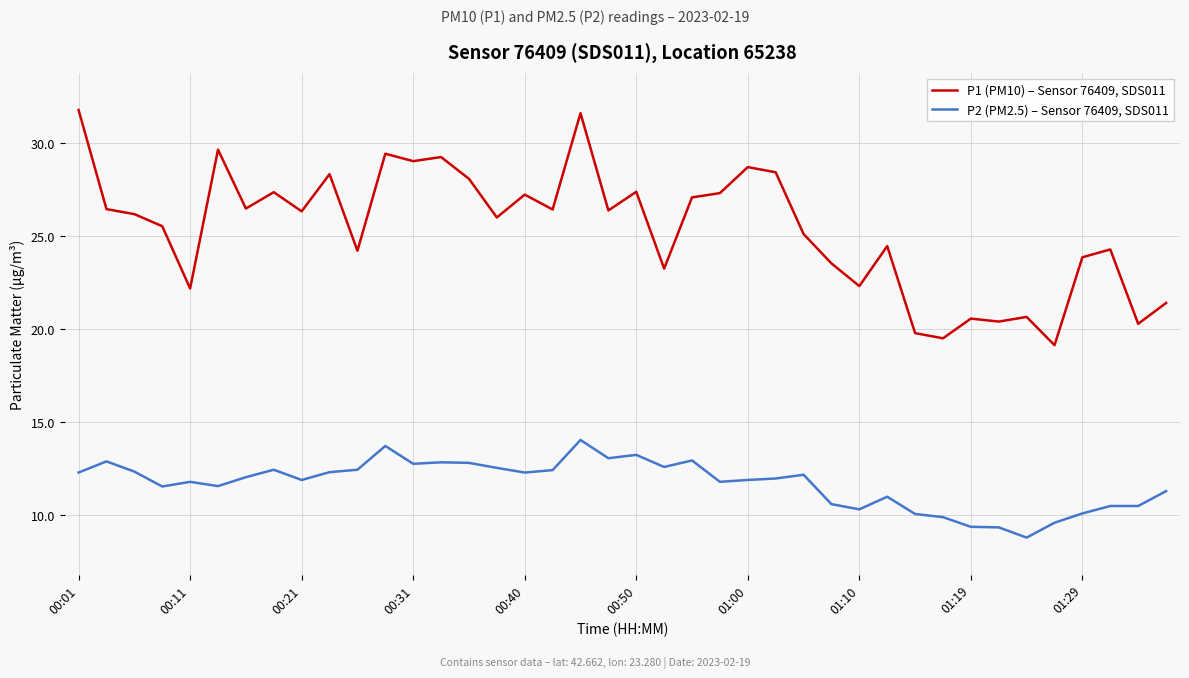

What is the maximum value shown in the chart?

31.8